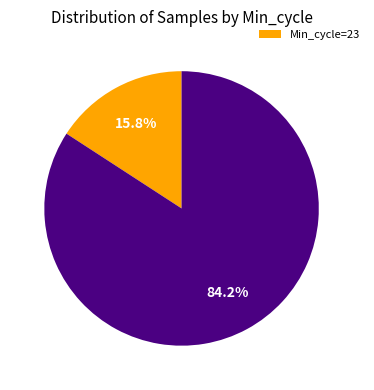

How many slices are in this pie chart?

2